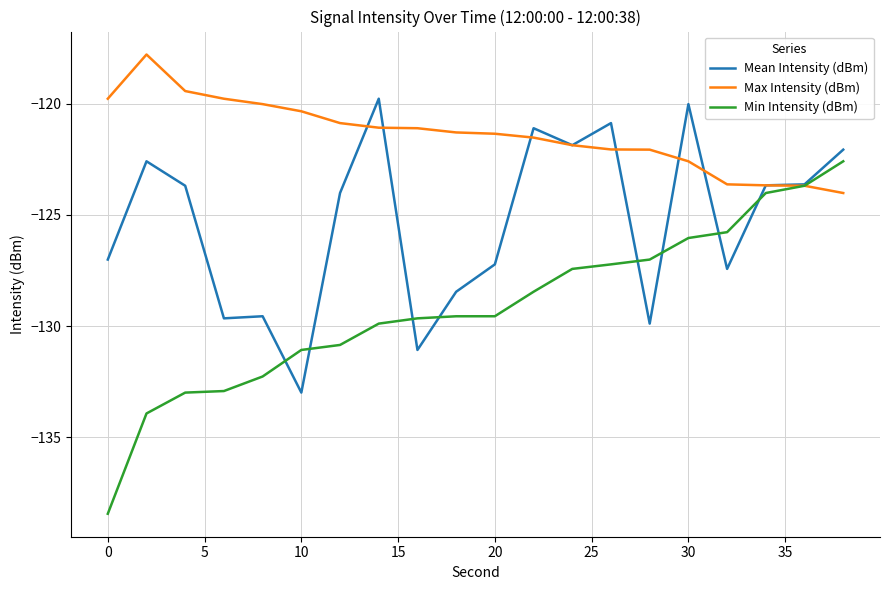

Which series has the largest range (max minus min)?

Min Intensity (dBm)